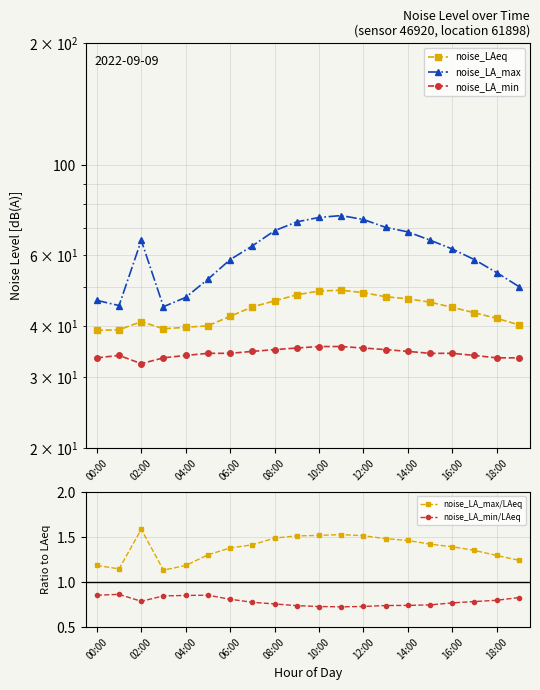

What is the maximum value shown in the chart?

75.1